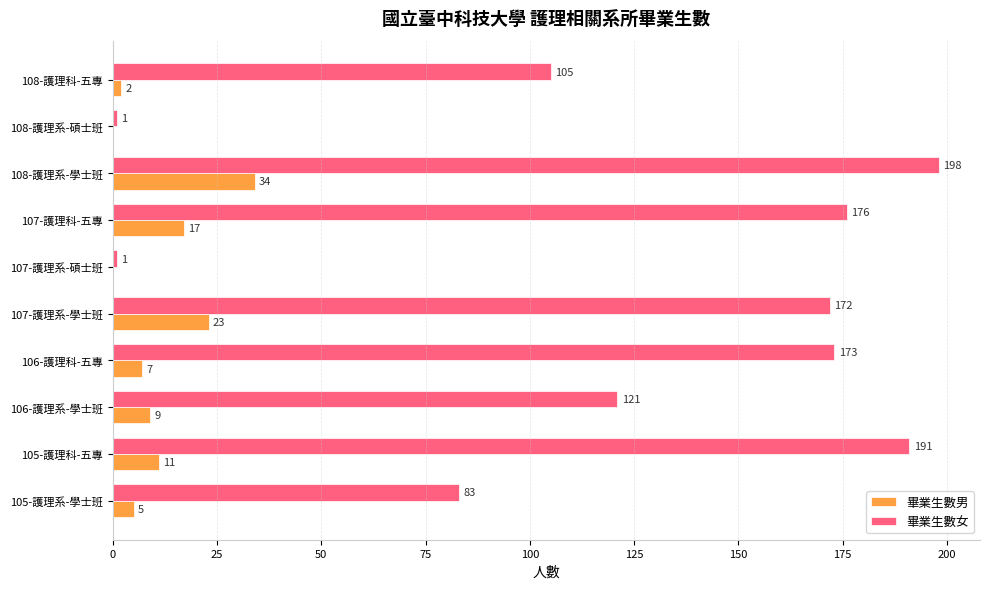

Between 107-護理系-學士班 and 108-護理科-五專, which series saw the biggest shift?

畢業生數女